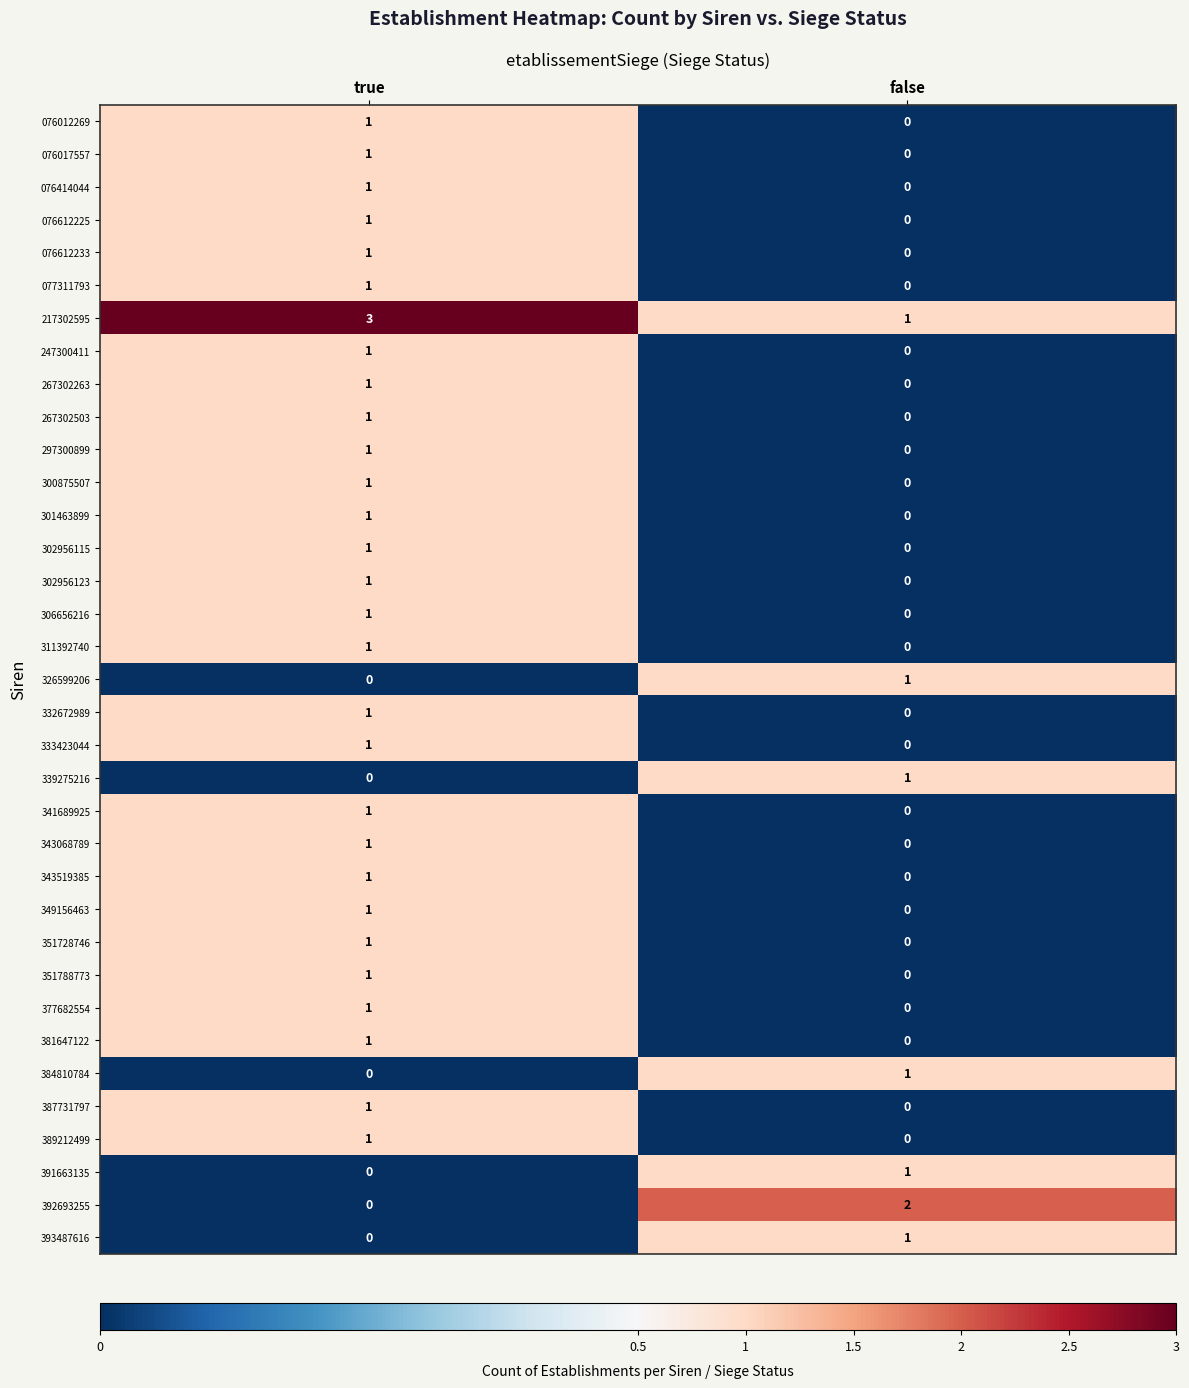

At which label is 332672989 closest to 0?

false